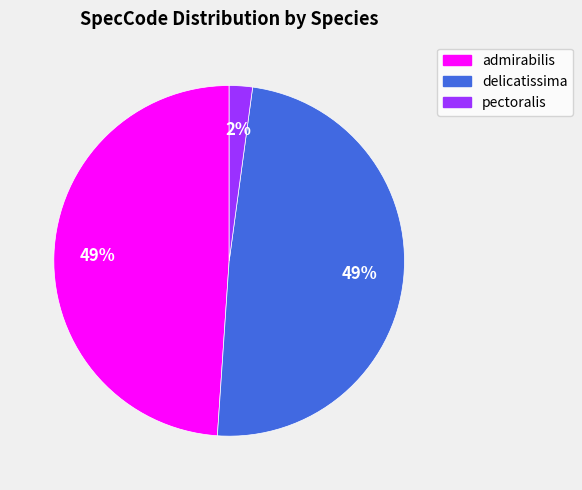

Combined, do admirabilis and delicatissima account for over 50%?

Yes